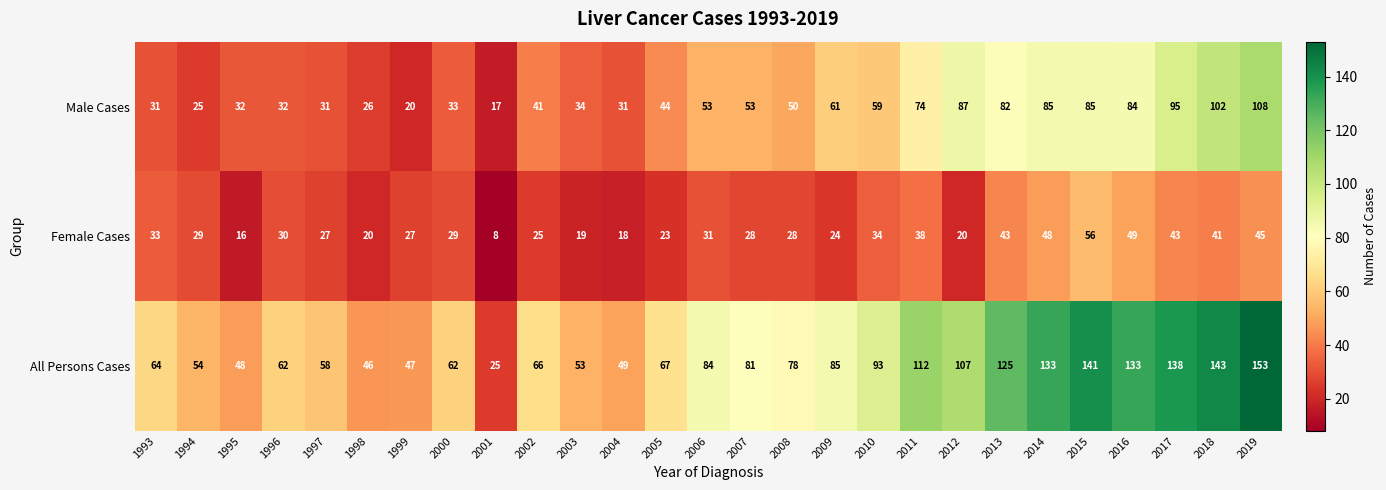

At how many categories does at least one series exceed 36?

26